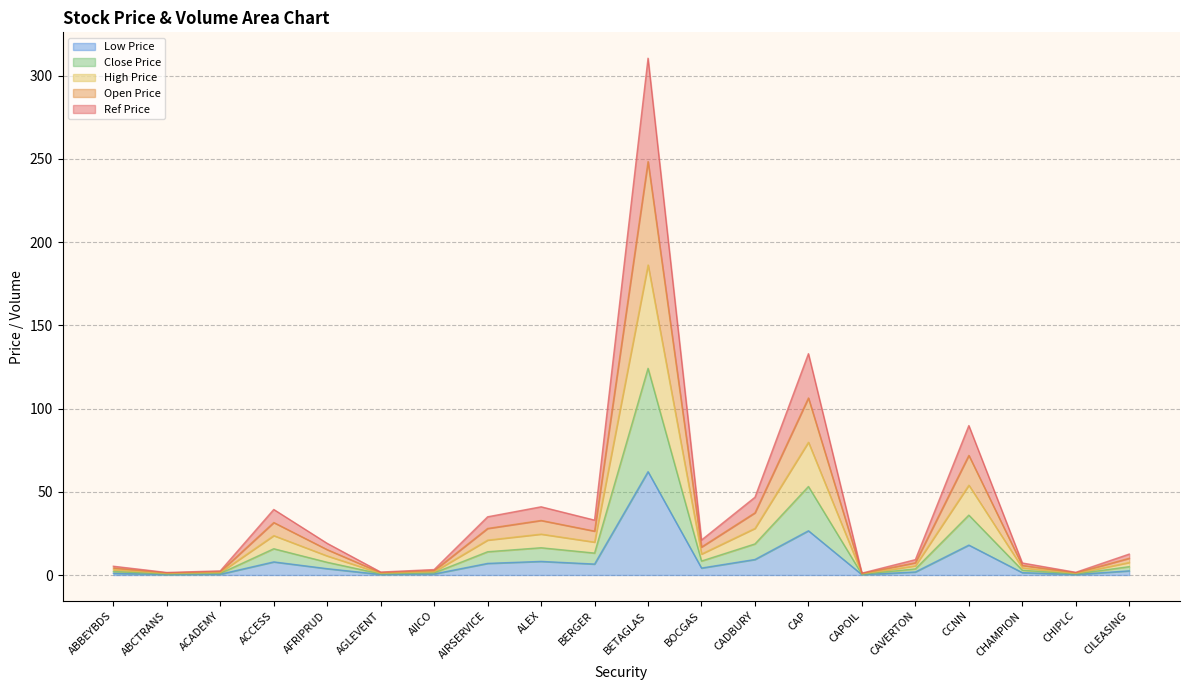

What is the highest value of the High Price series?

62.1